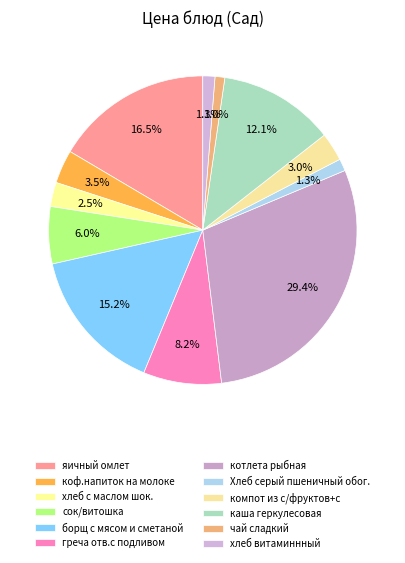

Count the number of slices in the pie.

12